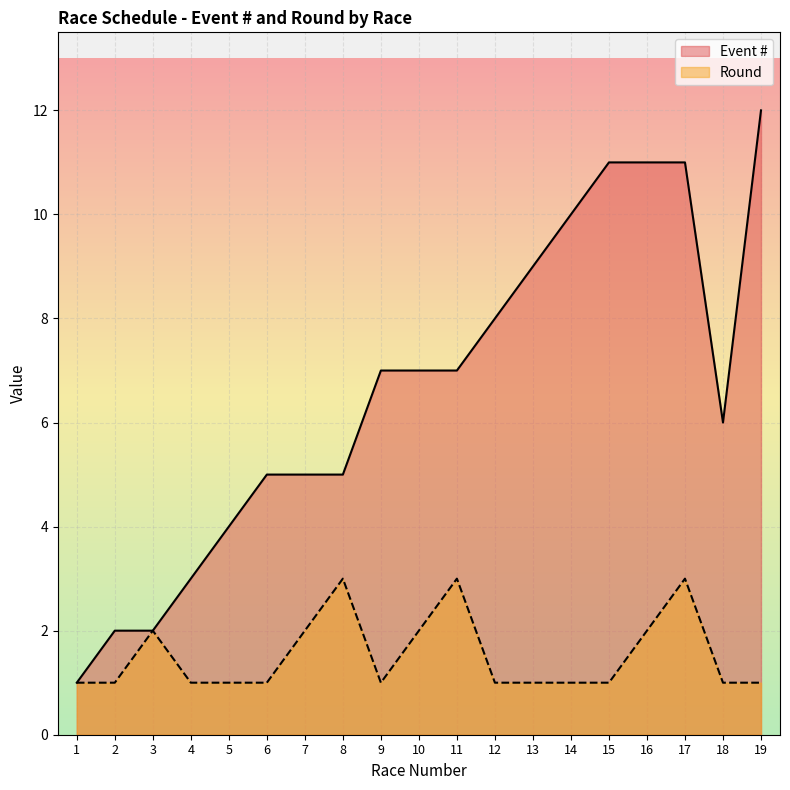

Reading left to right, what are all the values shown in this chart?

Races by Event Type: 1=1	2=2	3=2	4=3	5=4	6=5	7=5	8=5	9=7	10=7	11=7	12=8	13=9	14=10	15=11	16=11	17=11	18=6	19=12
Round: 1=1	2=1	3=2	4=1	5=1	6=1	7=2	8=3	9=1	10=2	11=3	12=1	13=1	14=1	15=1	16=2	17=3	18=1	19=1